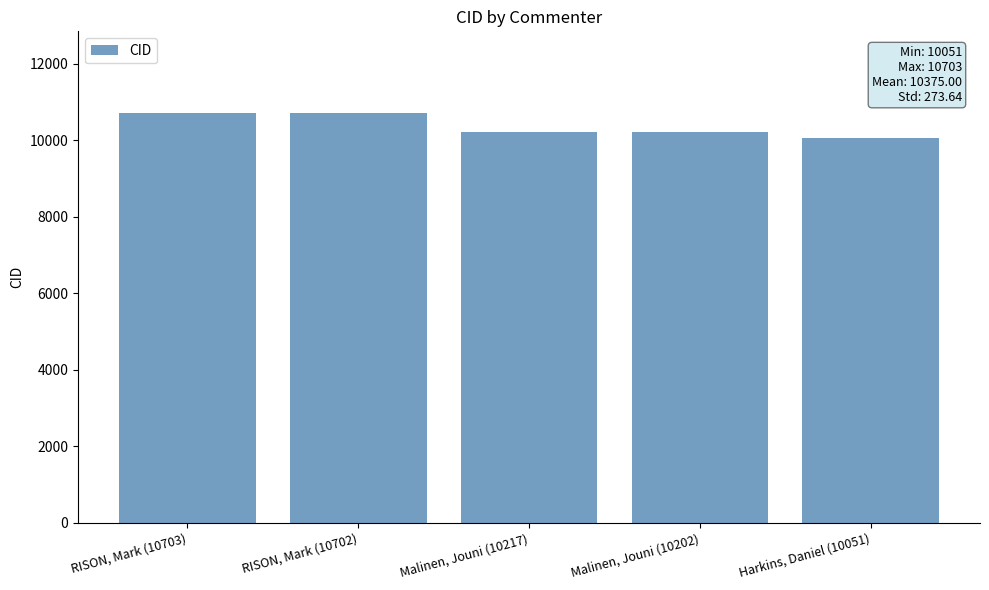

Where does the data first go above 10217?

RISON, Mark (10703)